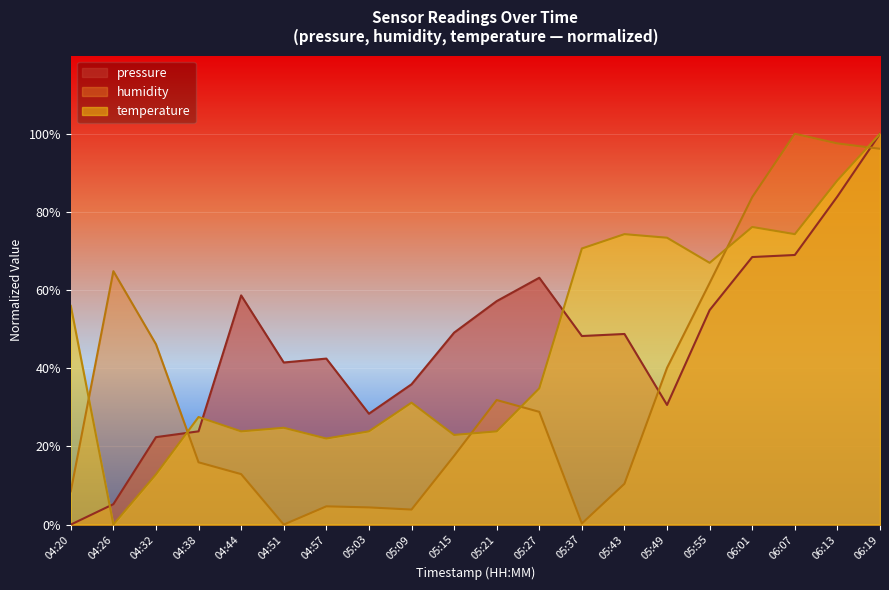

Which series has the largest range (max minus min)?

pressure